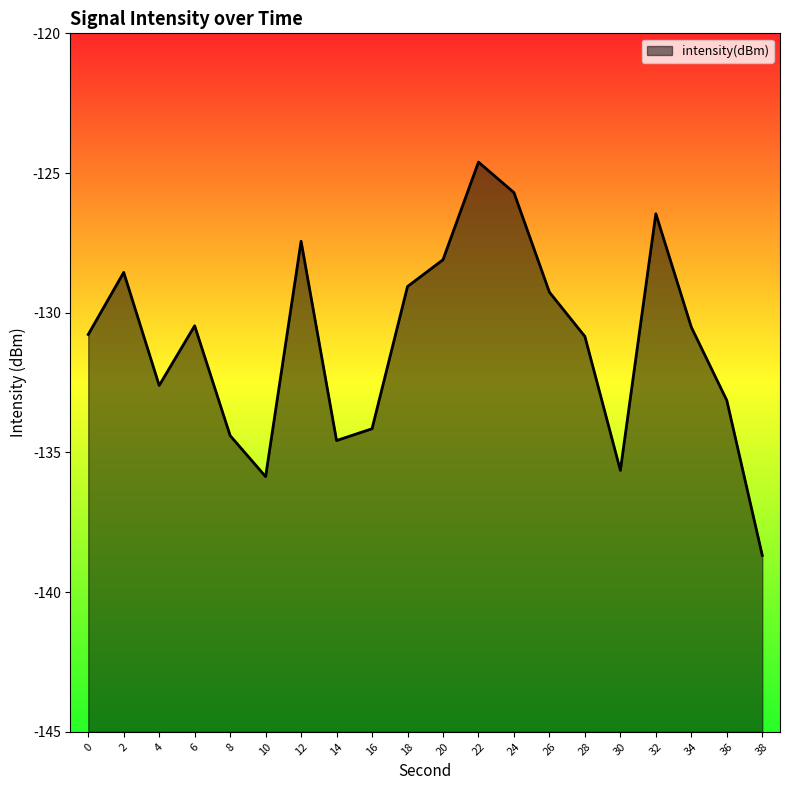

True or false: the data shows -129.3 at 26.

True